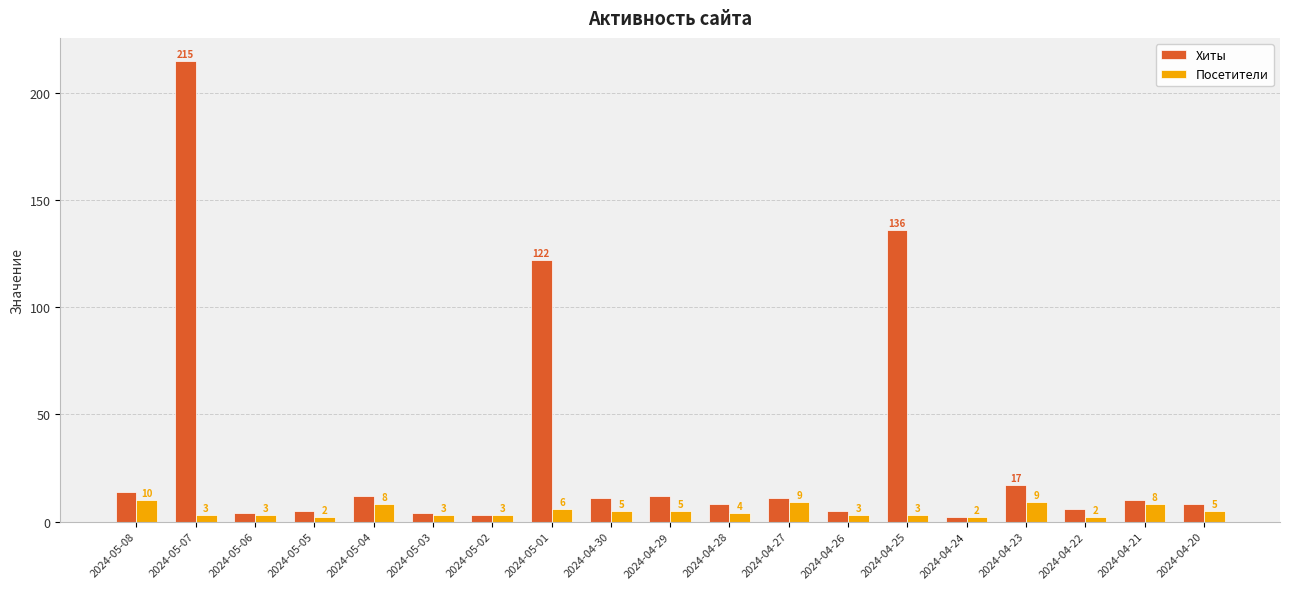

What value does the Хиты series have at 2024-05-01, to the nearest 10?

120